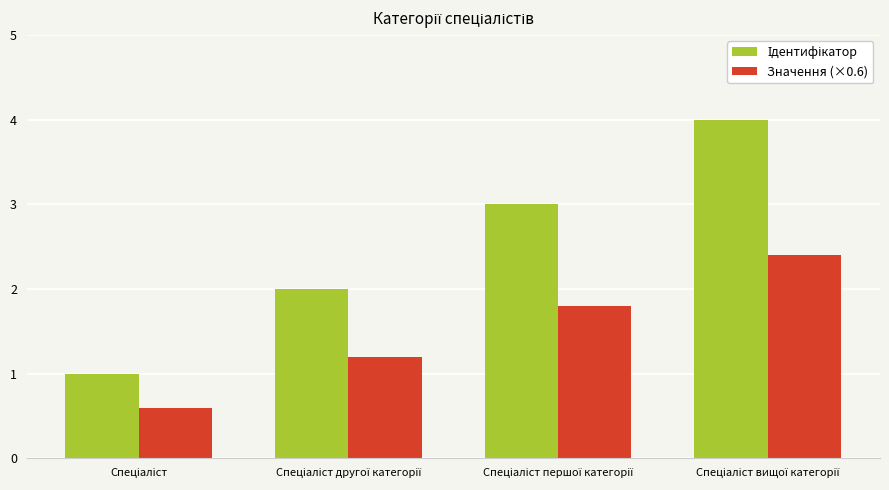

What is the average value of the Значення (×0.6) series?

1.5